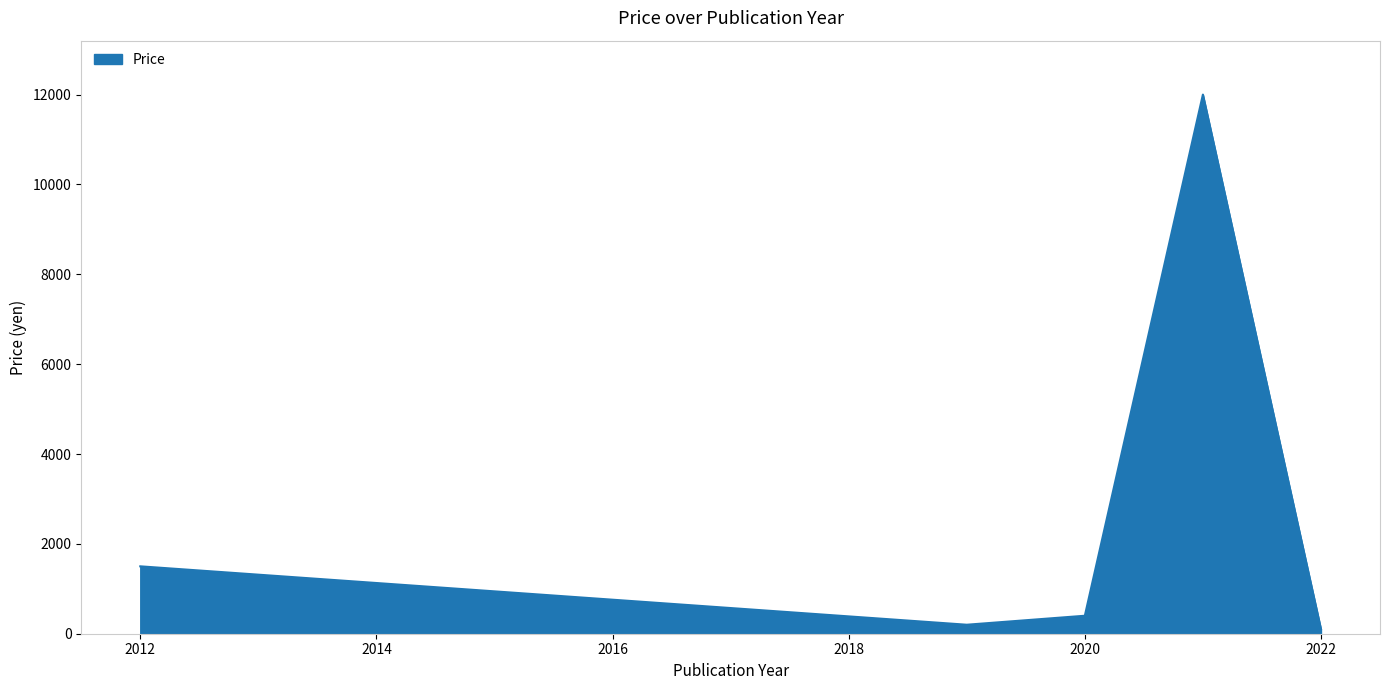

What is the difference between the maximum and minimum values?

11900